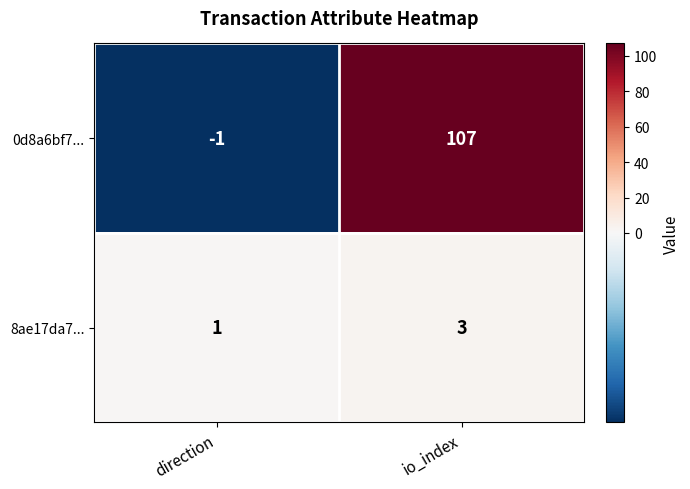

What is the difference between the highest and lowest values at direction?

2